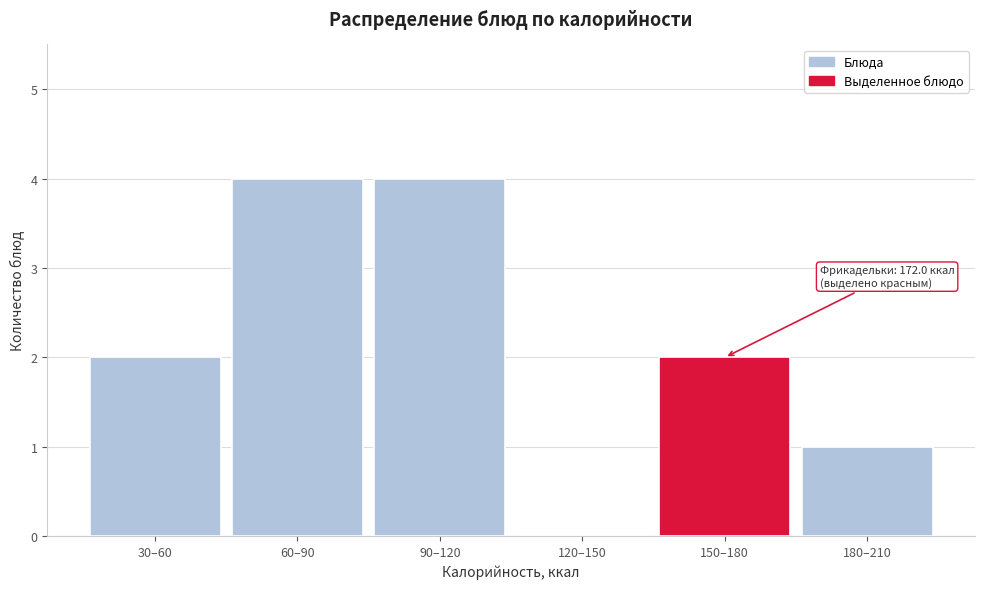

Reading left to right, what are all the values shown in this chart?

30–60=2	60–90=4	90–120=4	120–150=0	150–180=2	180–210=1